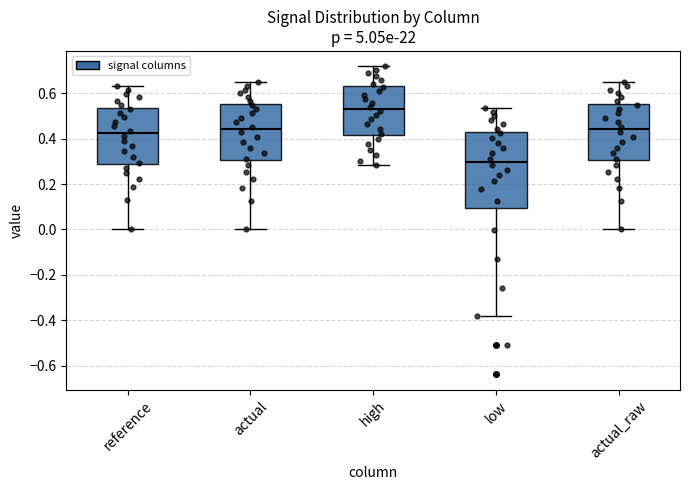

Which box's median line is the highest?

high